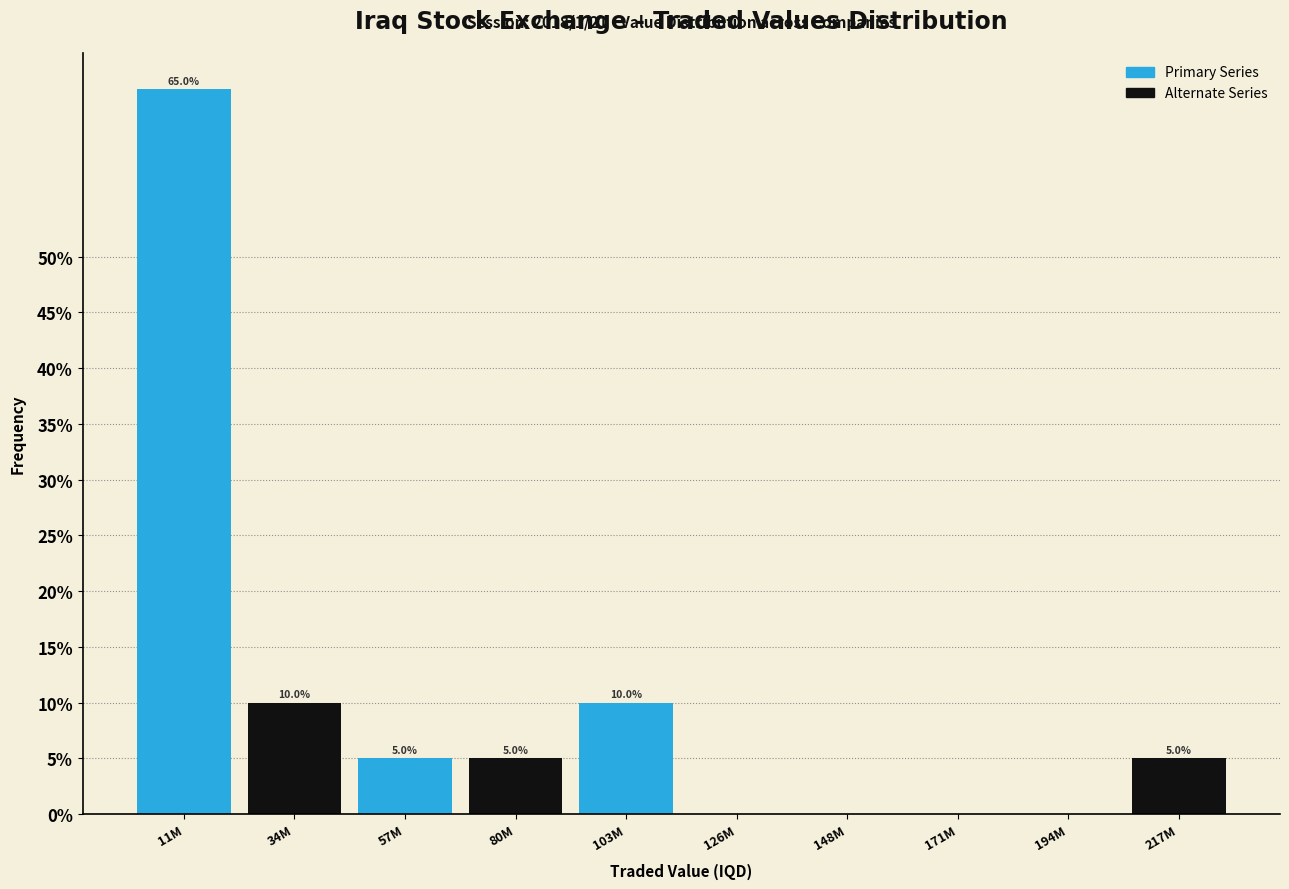

Reading right to left, extract all data points from this chart.

217M=5	194M=0	171M=0	148M=0	126M=0	103M=10	80M=5	57M=5	34M=10	11M=65